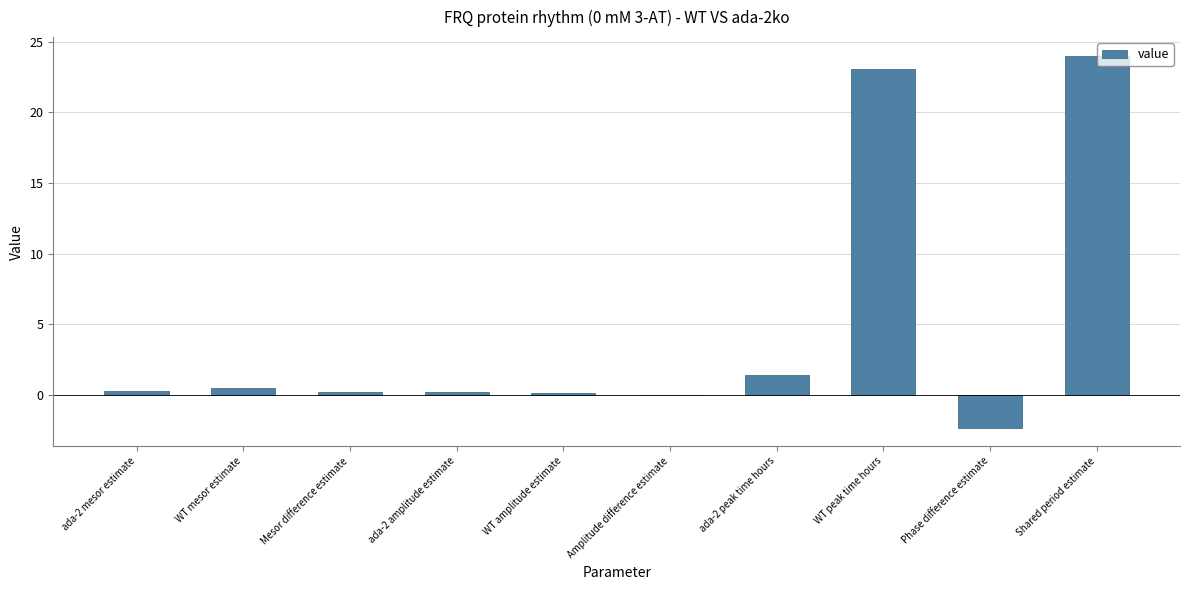

At which label does the data first exceed 0?

ada-2 mesor estimate